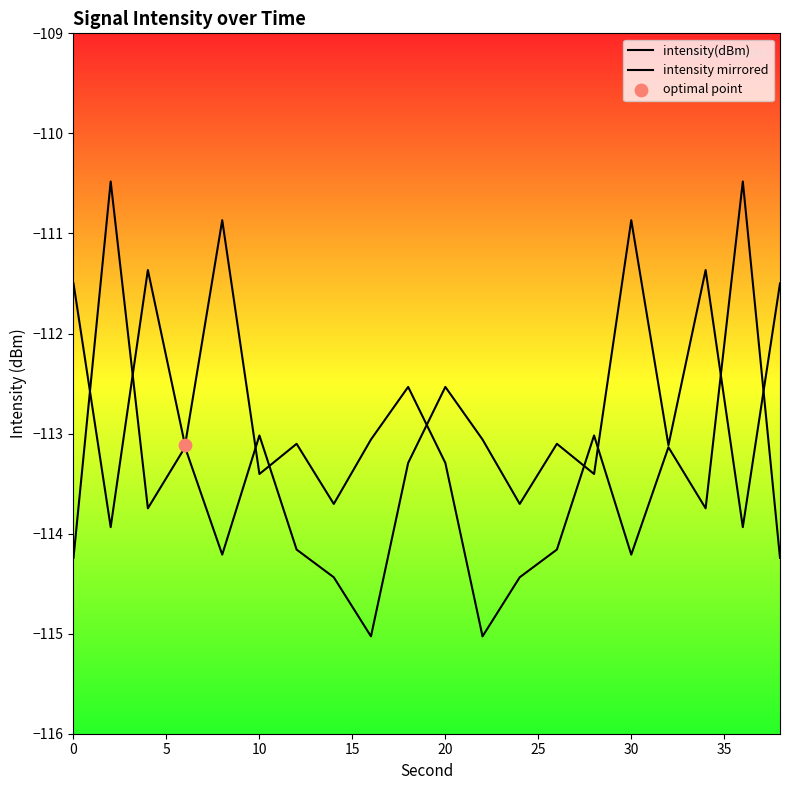

Which series has the largest total across all categories?

intensity(dBm)